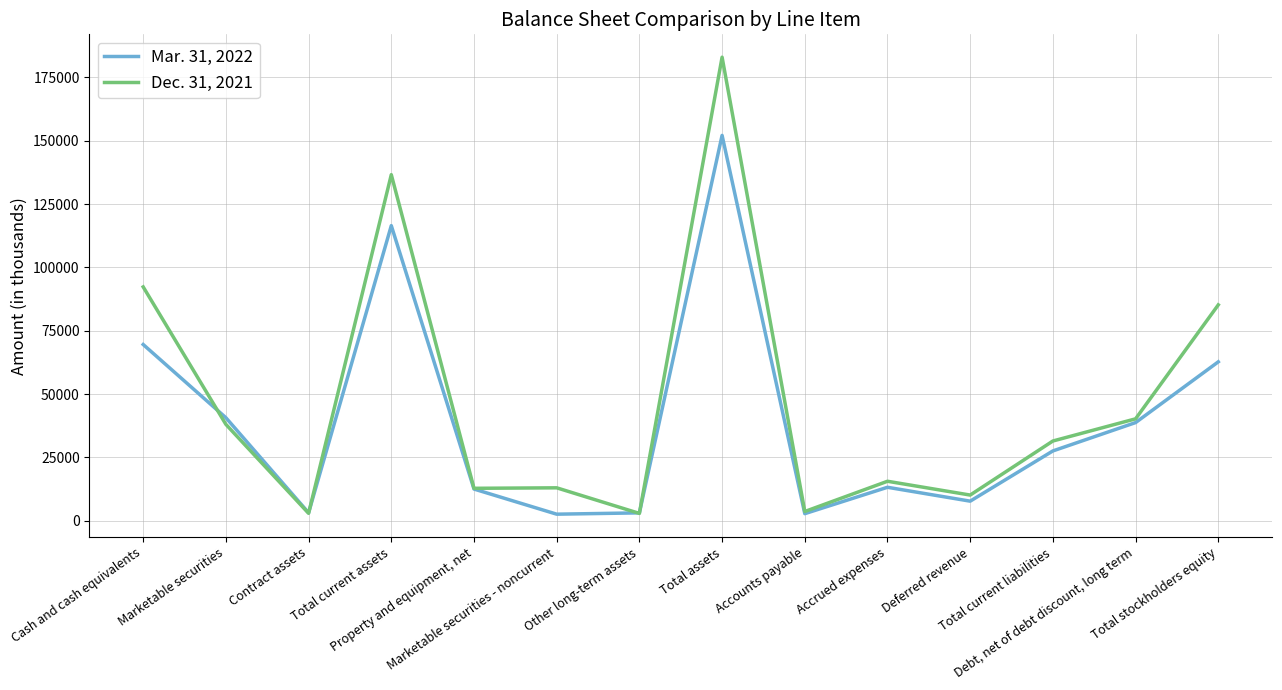

List the series in order of their overall mean, highest first.

Dec. 31, 2021, Mar. 31, 2022